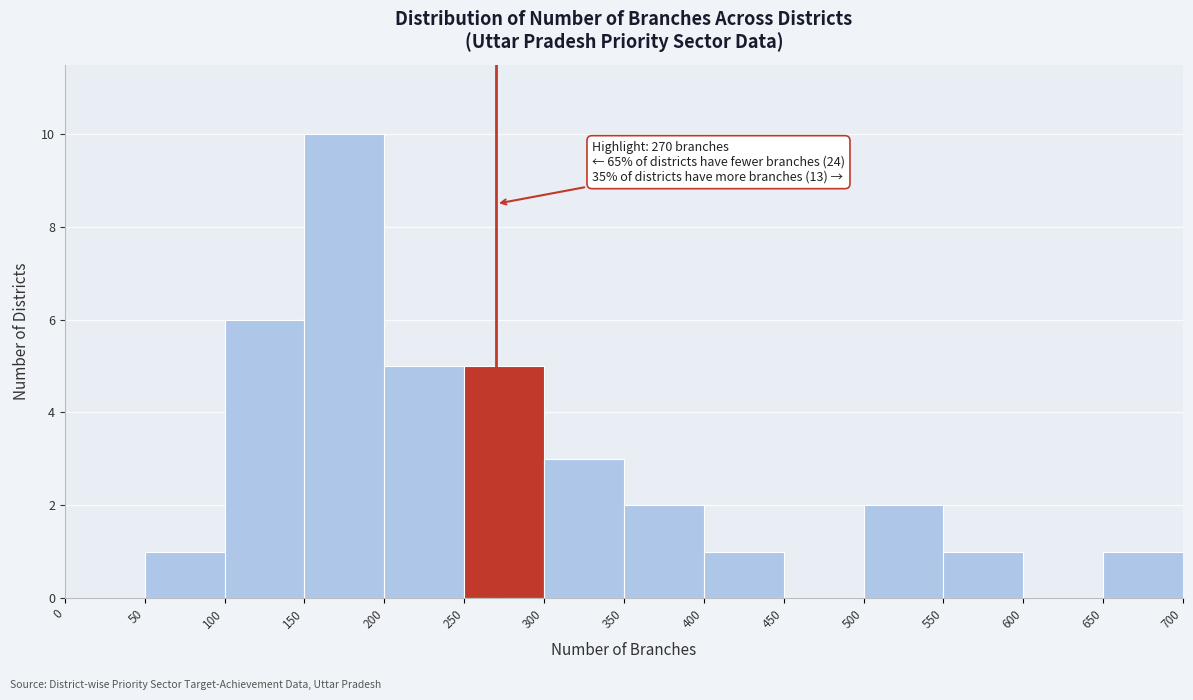

Over which range of the x-axis is the bar tallest?

150 to 200